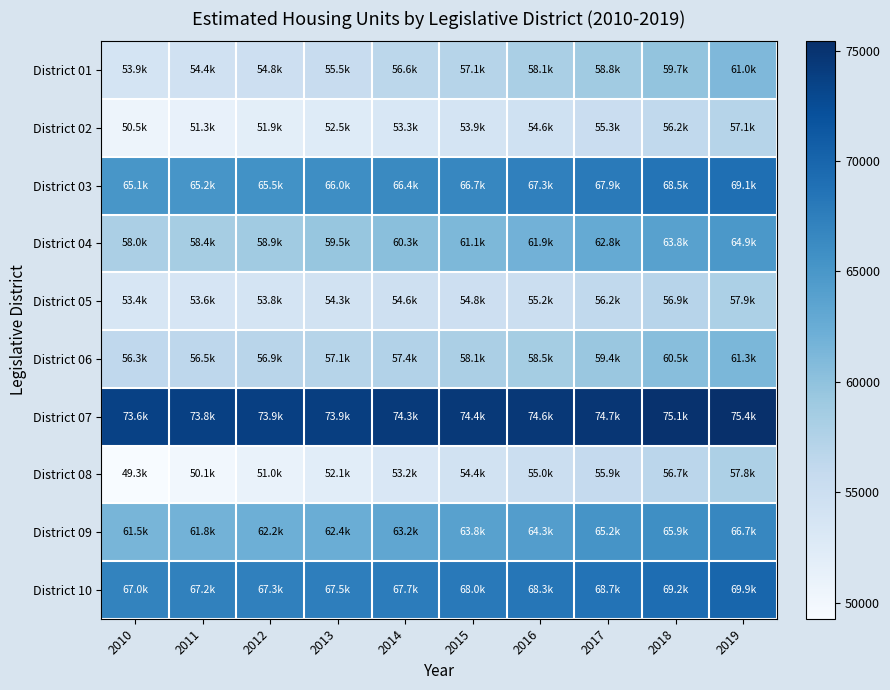

List the series in order of their peak value, highest first.

District 07, District 10, District 03, District 09, District 04, District 06, District 01, District 05, District 08, District 02